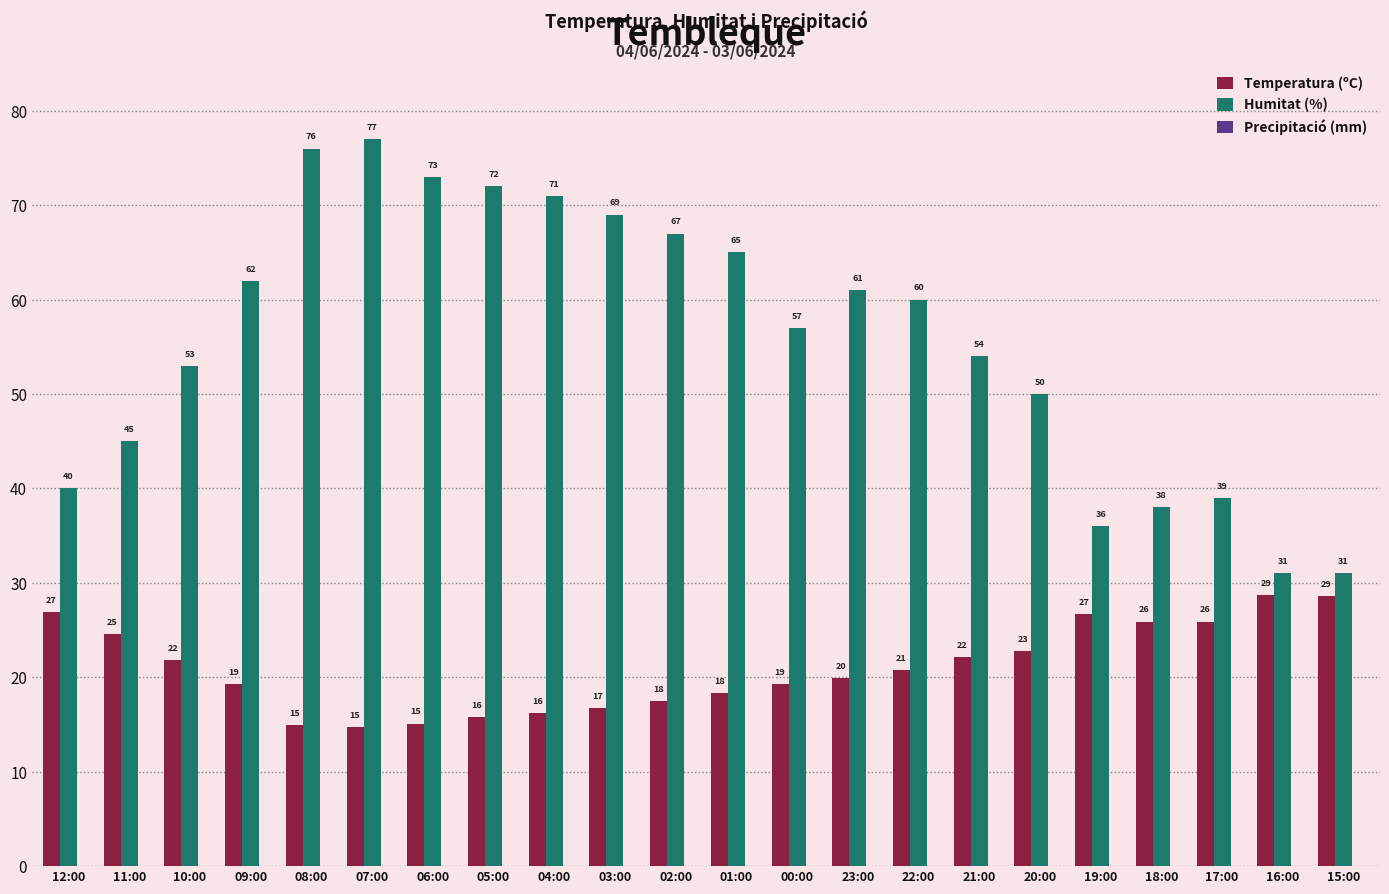

What is the value of the Humitat (%) bar at the 17th from the left?

50.0